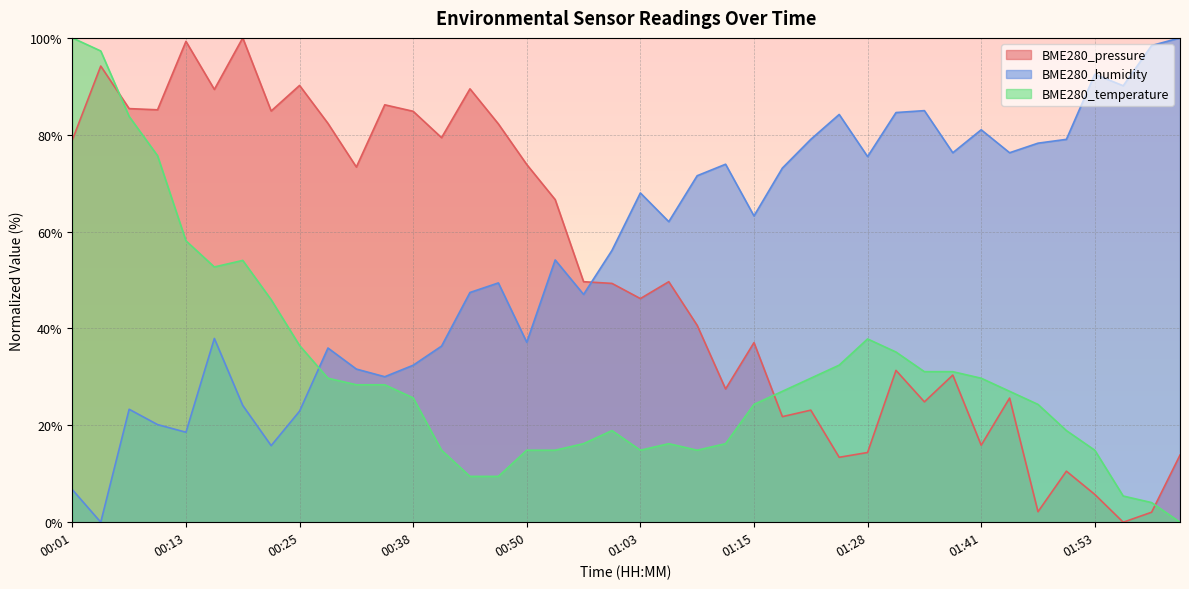

What is the label of the 8th point from the right?

01:41